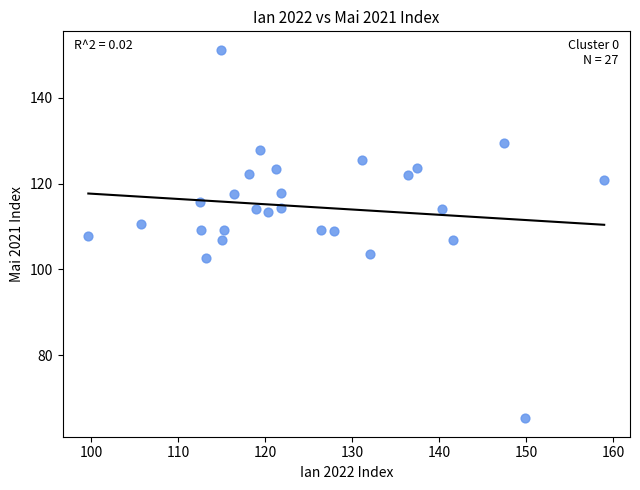

What is the range of X values (max minus min)?

59.3